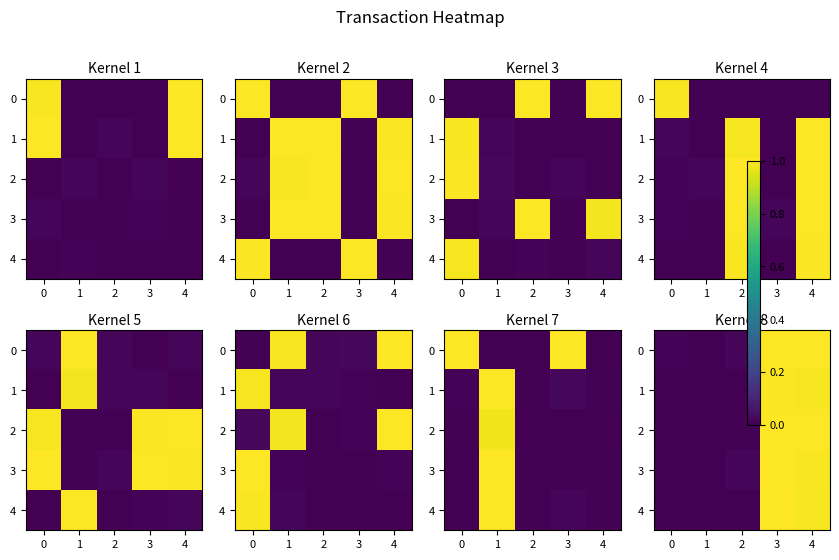

What is the sum of all 4 values?

2.0